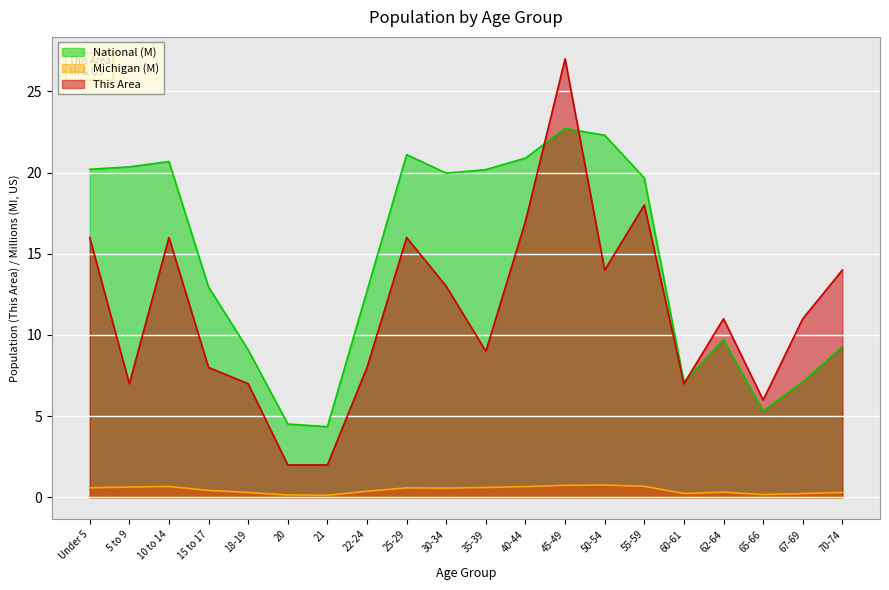

What are all the series names shown in the legend?

National (M), Michigan (M), This Area